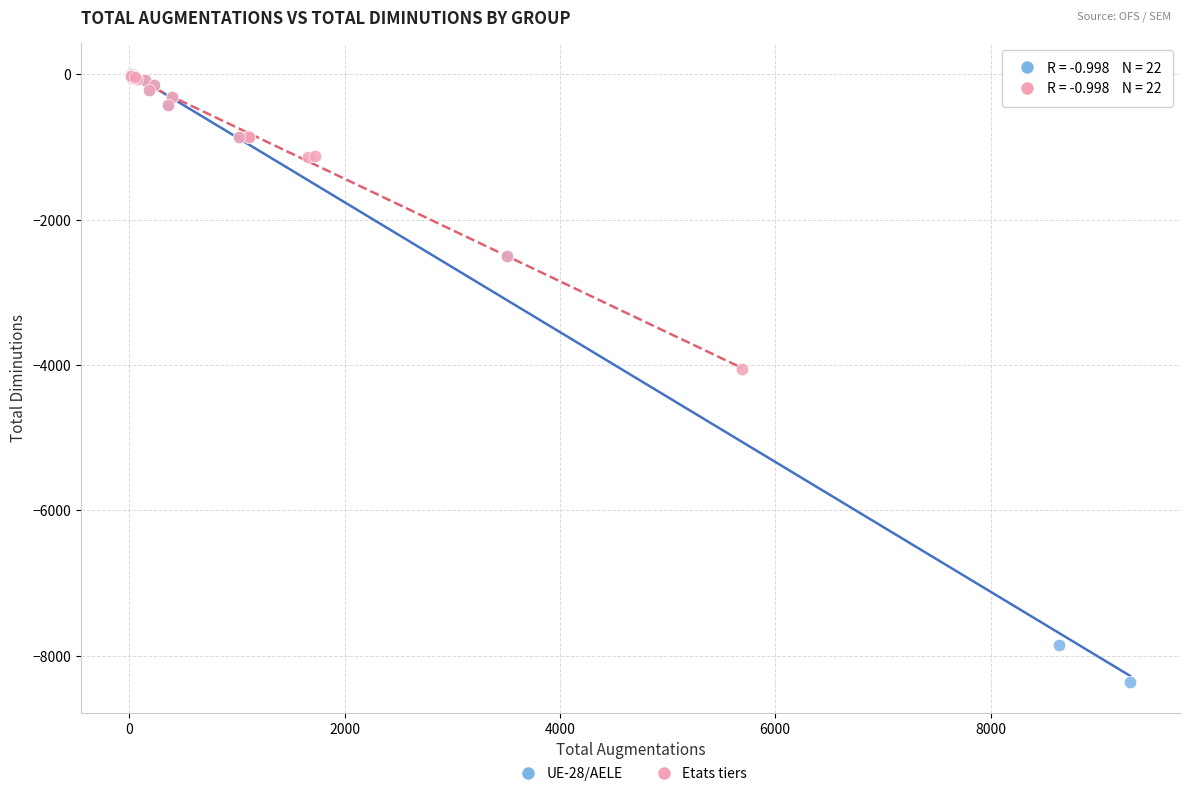

Which series contains the lowest Y value?

UE-28/AELE